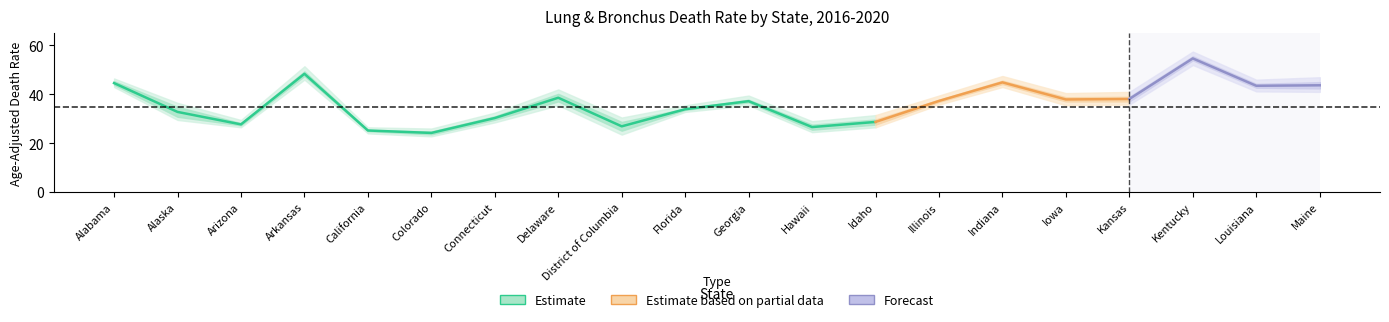

At which label does Upper CI Wide reach its minimum?

Colorado